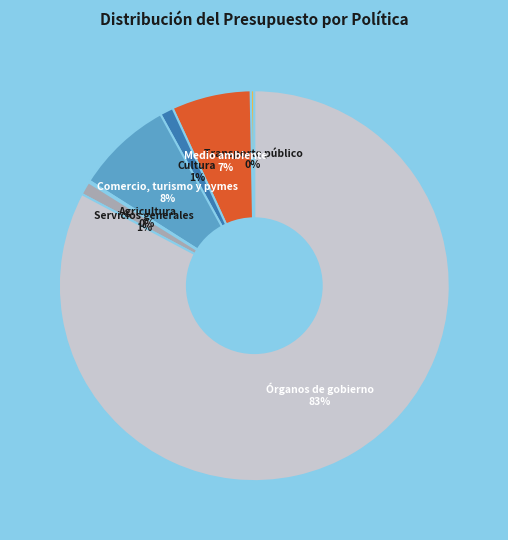

To the nearest percent, what is the difference between the largest and smallest slice percentages?

83%